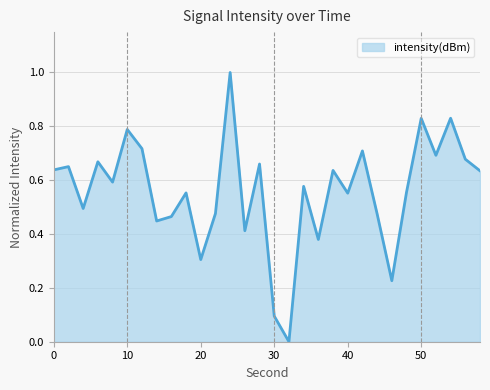

What is the difference between the maximum and minimum values?

1.0